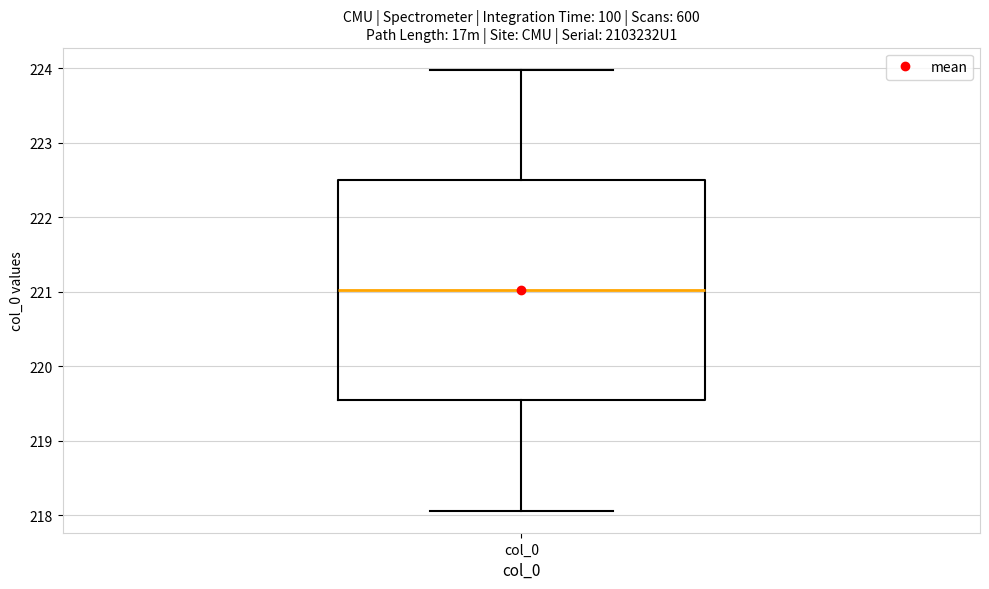

Transcribe this box plot: give where the median line is, the range the box spans, and where the two whiskers end, as read against the y-axis. The values are not printed on the chart, so give them approximately, as read against the axis.

median 221.0, box 219.5 to 222.5, whiskers 218.1 to 224.0